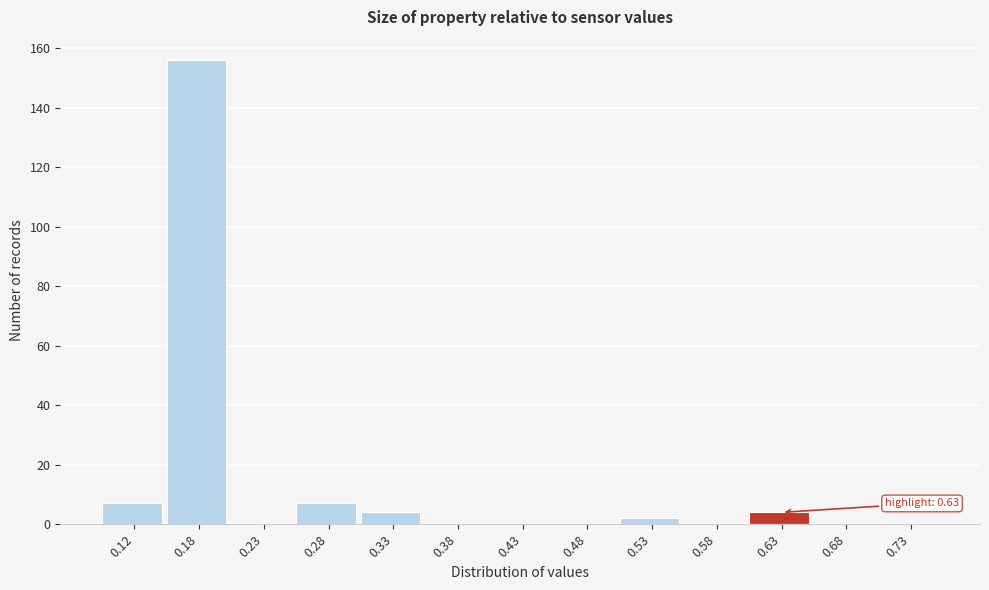

Which range on the x-axis has the tallest bar?

0.15 to 0.20